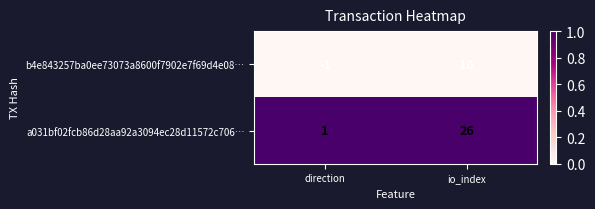

What is the sum of all a031bf02fcb86d28aa92a3094ec28d11572c706… values?

27